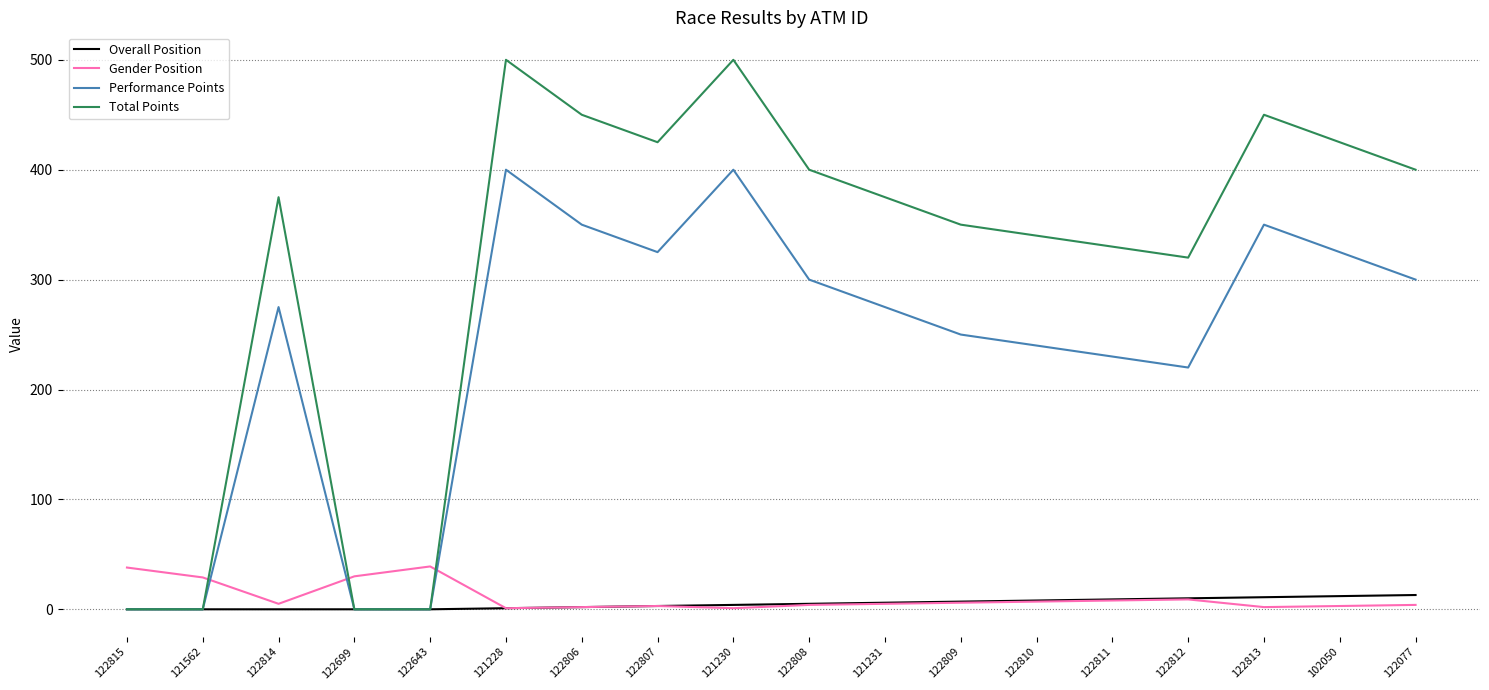

How many values in the Gender Position series are below 5?

8